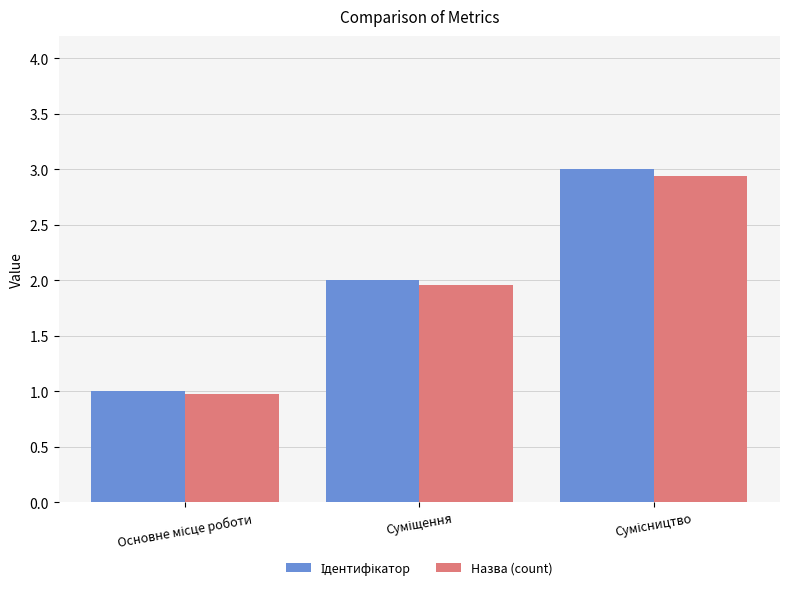

What is the difference between the maximum and minimum values in the Назва (count) series?

2.0